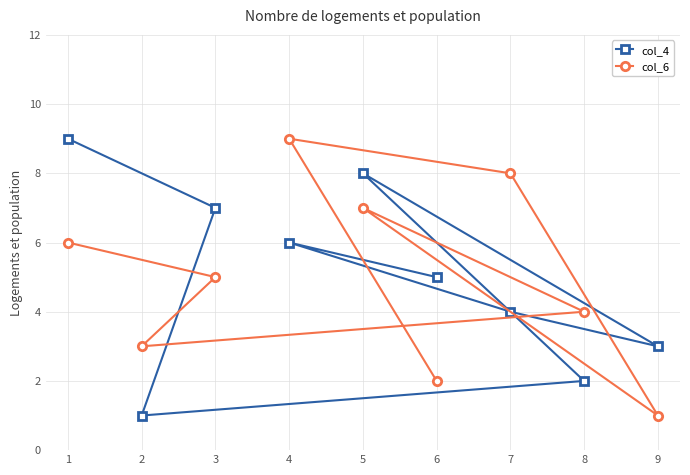

How many values in the col_4 series are below 5?

4